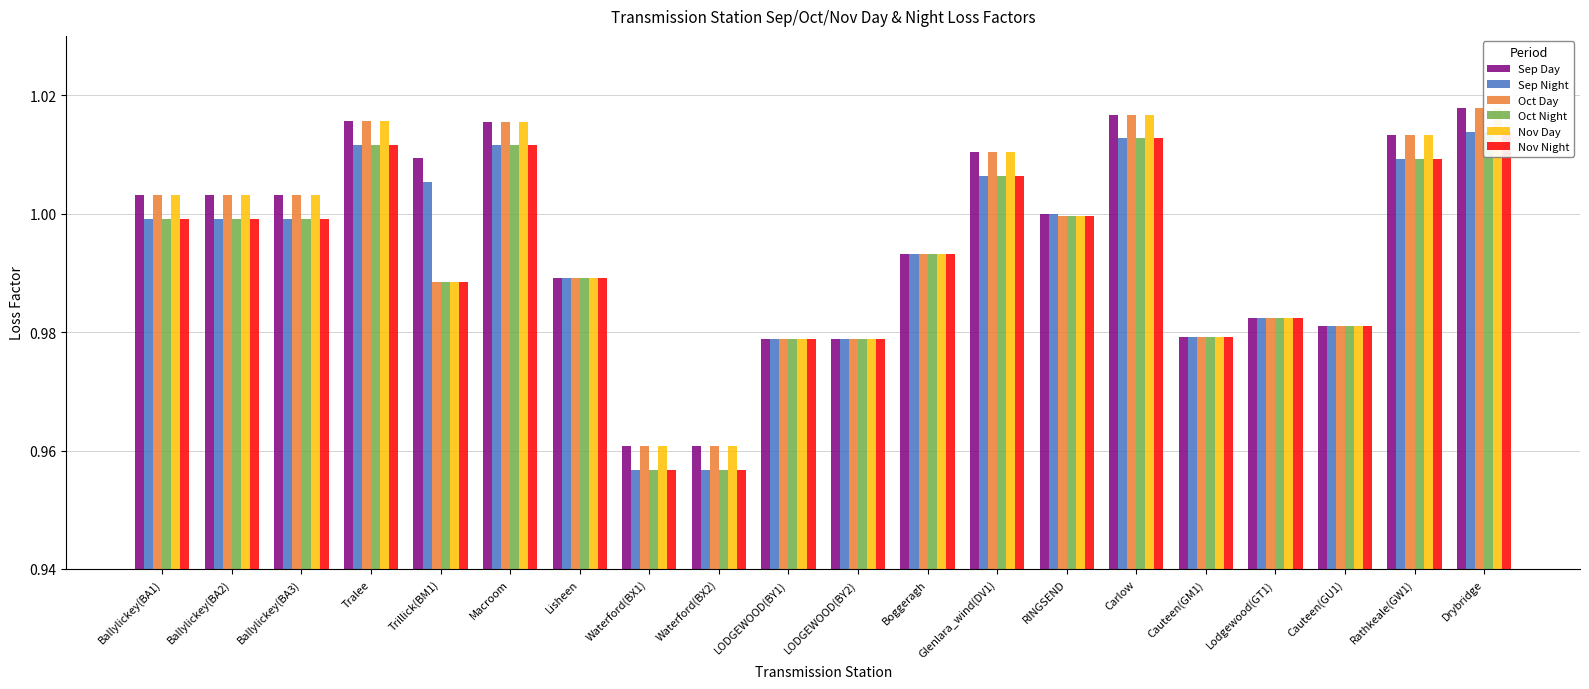

What value does the Oct Day series have at Lodgewood(GT1)?

1.0